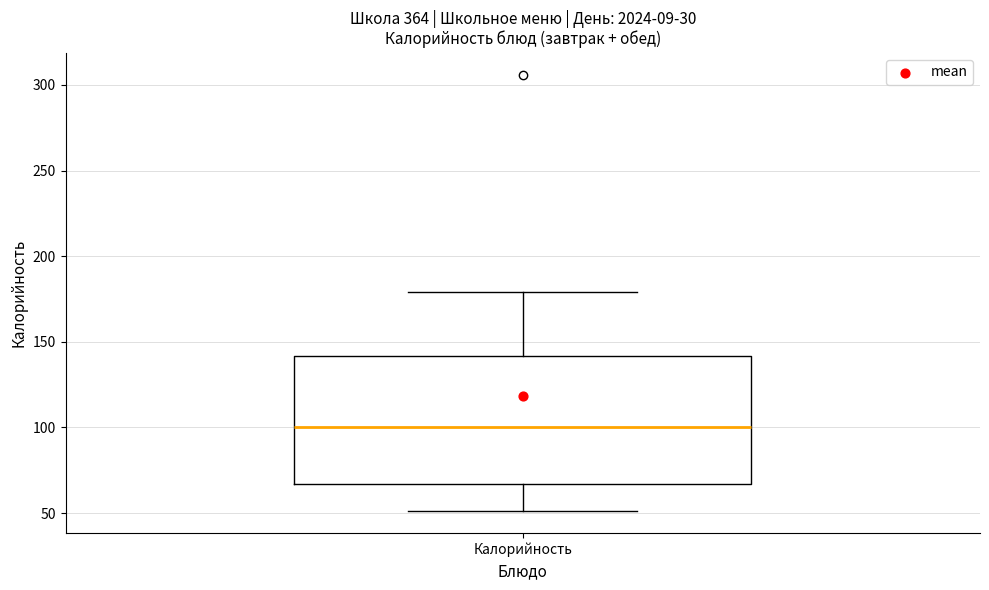

Read this box plot against the y-axis: the position of the median line, the range covered by the box, and the ends of both whiskers. The values are not printed on the chart, so give them approximately, as read against the axis.

median 100, box 65 to 140, whiskers 50 to 180